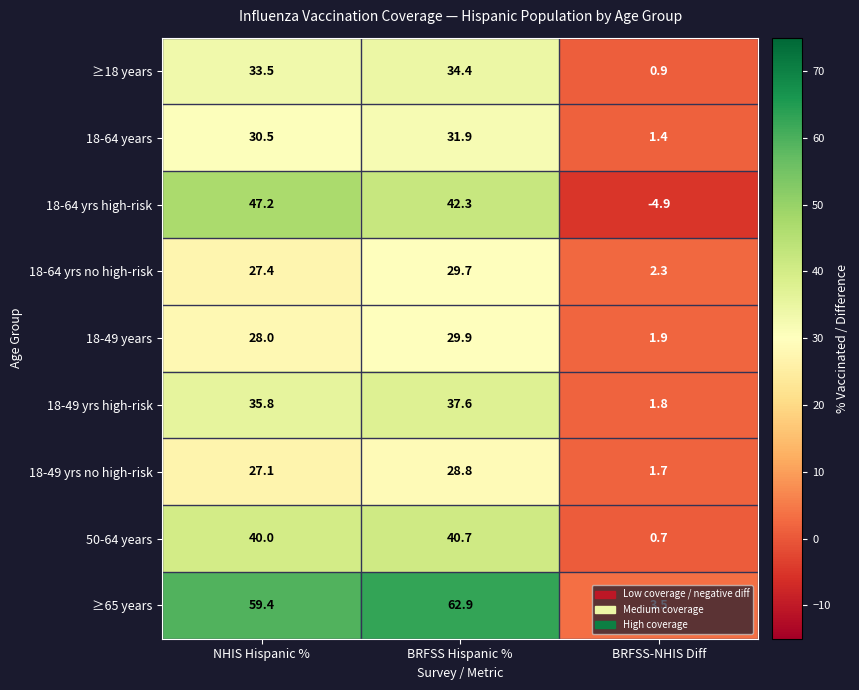

The value of 18-64 years at BRFSS Hispanic % is 46.7. True or false?

False